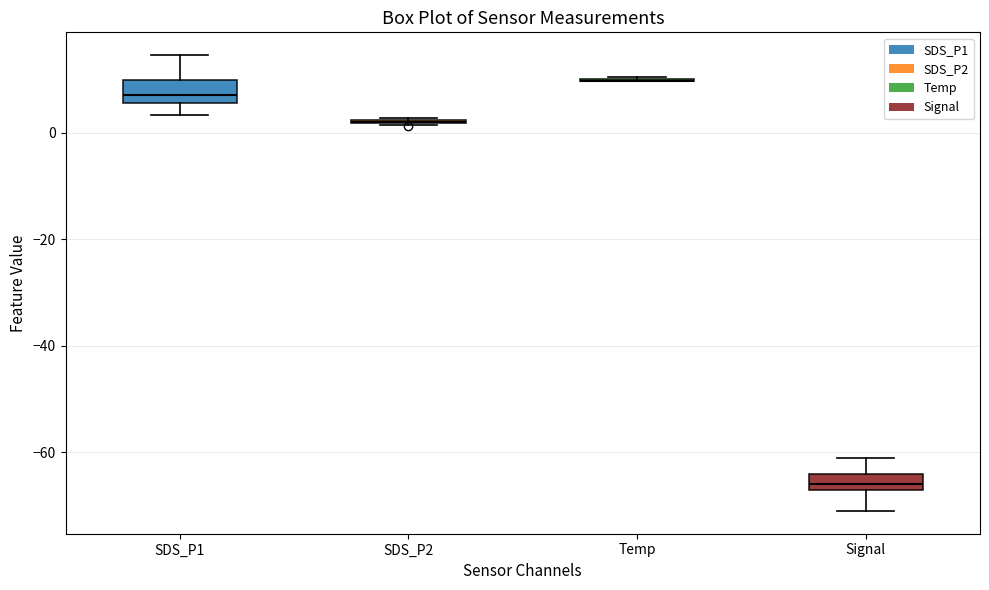

Reading left to right, read every box against the y-axis: the position of its median line, the range the box covers, and the ends of its whiskers. The values are not printed on the chart, so give them approximately, as read against the axis.

SDS_P1: median 8, box 6 to 10, whiskers 4 to 14
SDS_P2: box collapsed to a line at 2, whiskers 2 to 2
Temp: box collapsed to a line at 10, whiskers 10 to 10
Signal: median -66 (just above the box's lower edge), box -66 to -64, whiskers -70 to -60